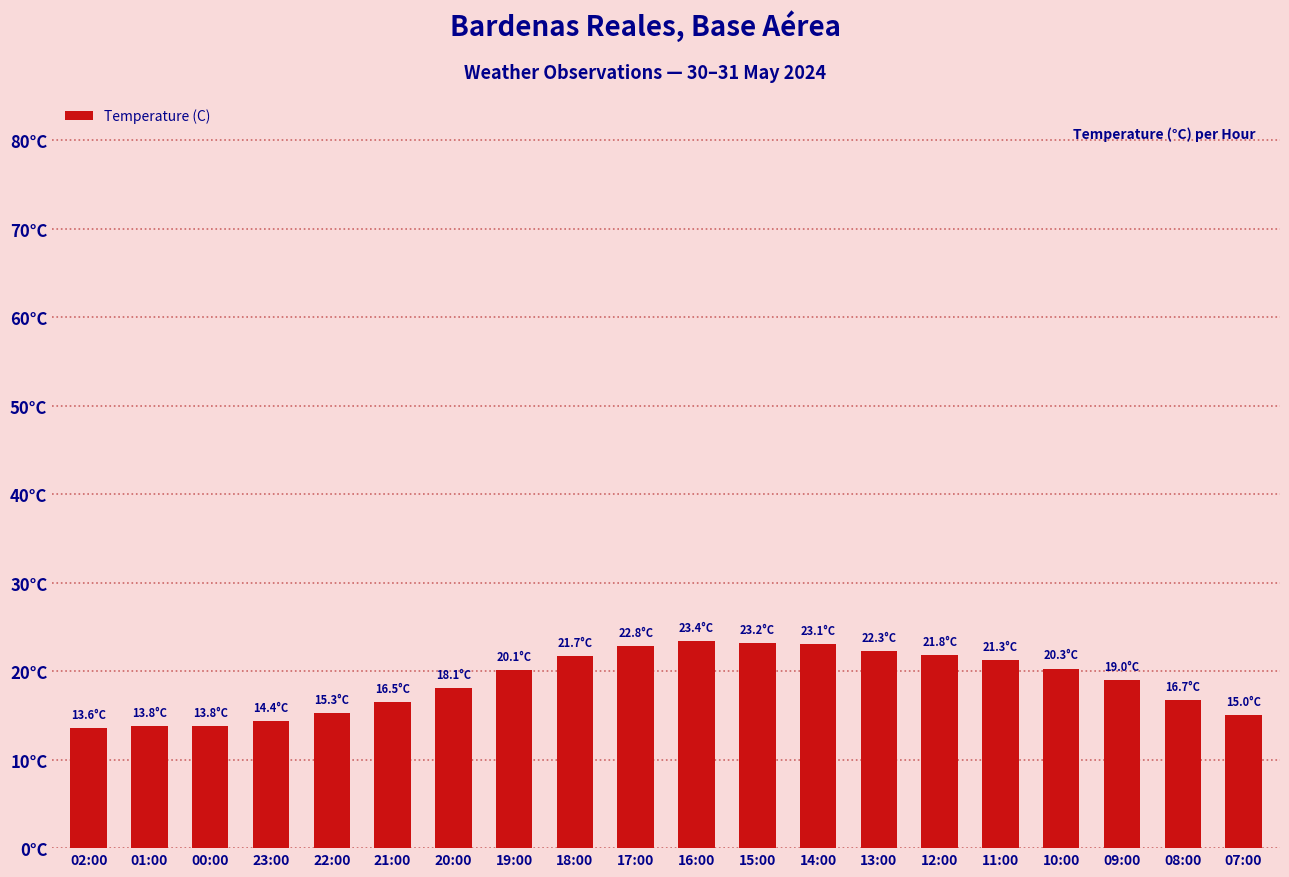

What is the change in value from 20:00 to 15:00?

+5.1